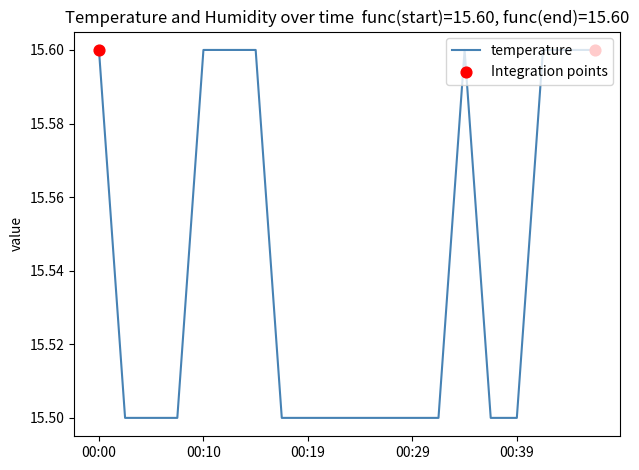

What is the smallest value displayed?

15.5